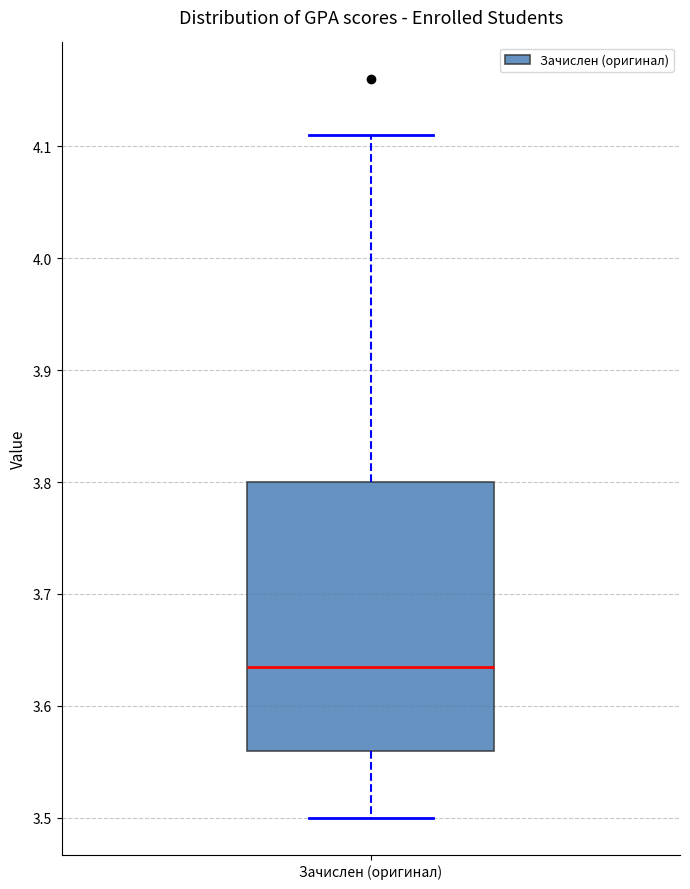

Where is the lower edge of the box for Зачислен (оригинал) on the y-axis? The values are not printed on the chart, so give them approximately, as read against the axis.

3.56